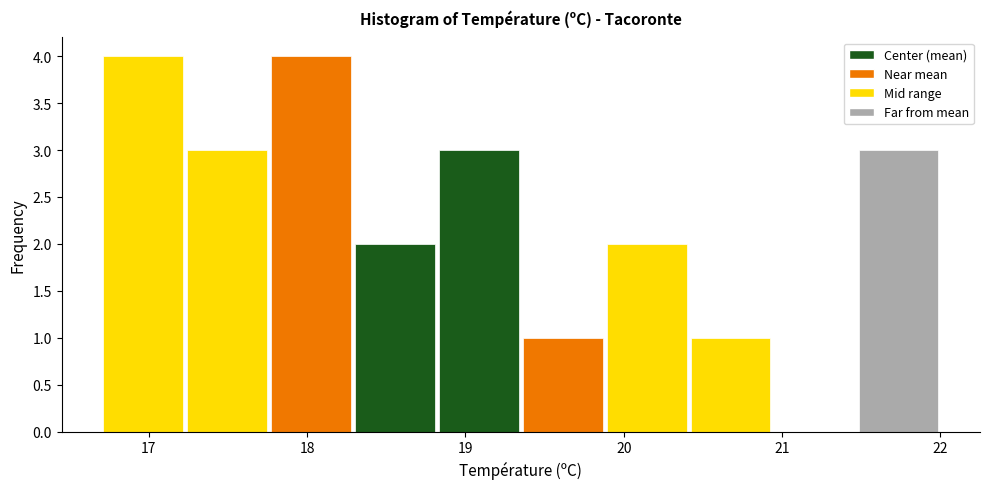

Reading left to right, list every bar in this chart as the range it spans on the x-axis followed by its height. Neither the bar edges nor the heights are printed on the chart, so give them approximately, as read against the axes.

16.70 to 17.23: 4
17.23 to 17.76: 3
17.76 to 18.29: 4
18.29 to 18.82: 2
18.82 to 19.35: 3
19.35 to 19.88: 1
19.88 to 20.41: 2
20.41 to 20.94: 1
20.94 to 21.47: 0
21.47 to 22.00: 3